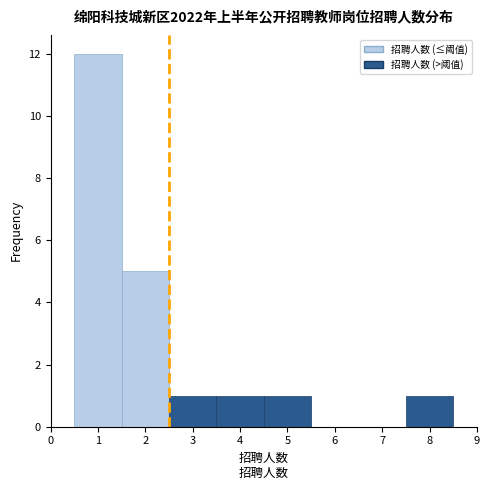

Reading left to right, list every bar in this chart as the range it spans on the x-axis followed by its height. The values are not printed on the chart, so give them approximately, as read against the axis.

0.5 to 1.5: 12
1.5 to 2.5: 5
2.5 to 3.5: 1
3.5 to 4.5: 1
4.5 to 5.5: 1
5.5 to 6.5: 0
6.5 to 7.5: 0
7.5 to 8.5: 1